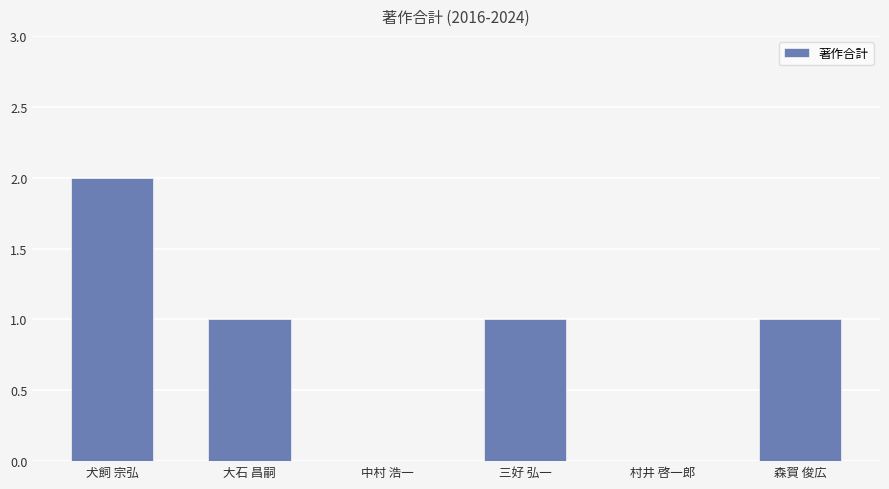

At which category does the chart reach its peak across all series?

犬飼 宗弘